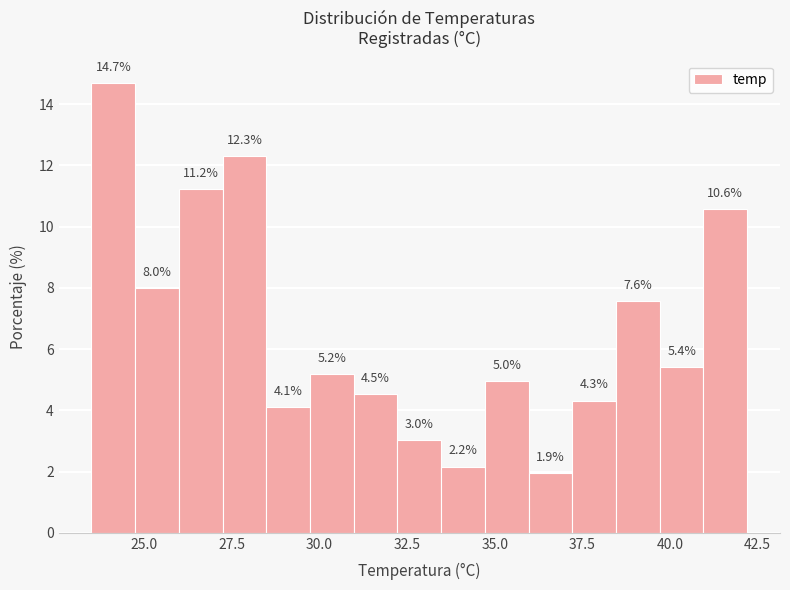

Read against the x-axis, roughly where is the centre of the tallest bar?

24.0